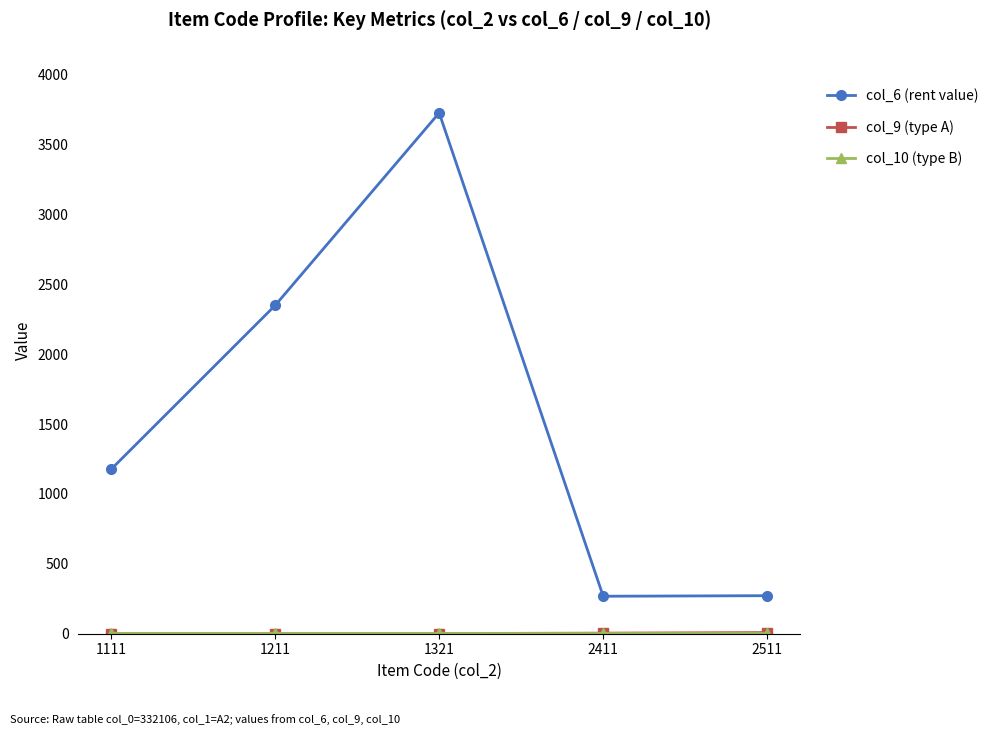

At which category is the sum across all series the highest?

1321